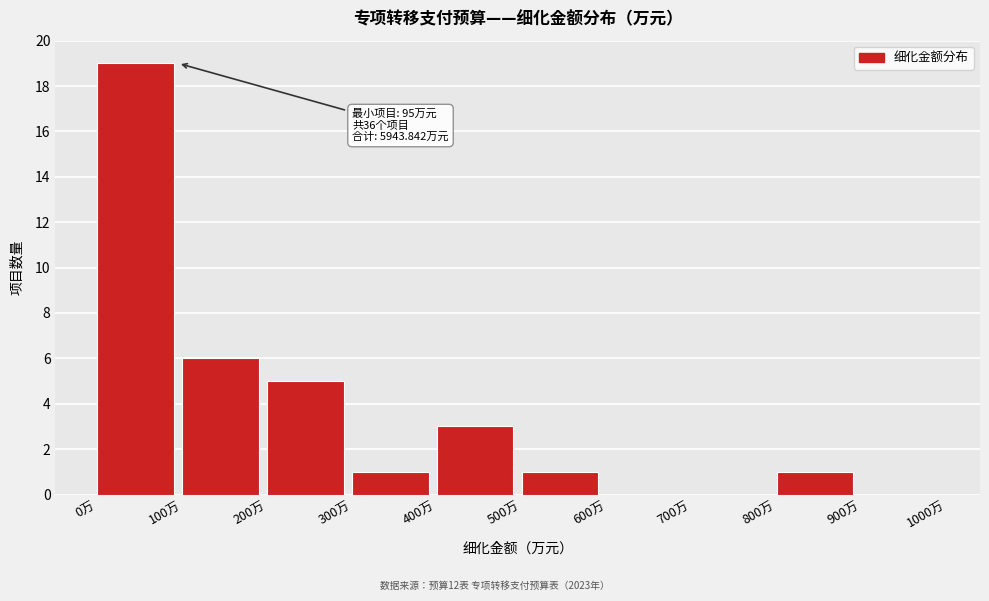

Which range on the x-axis has the tallest bar?

0 to 100